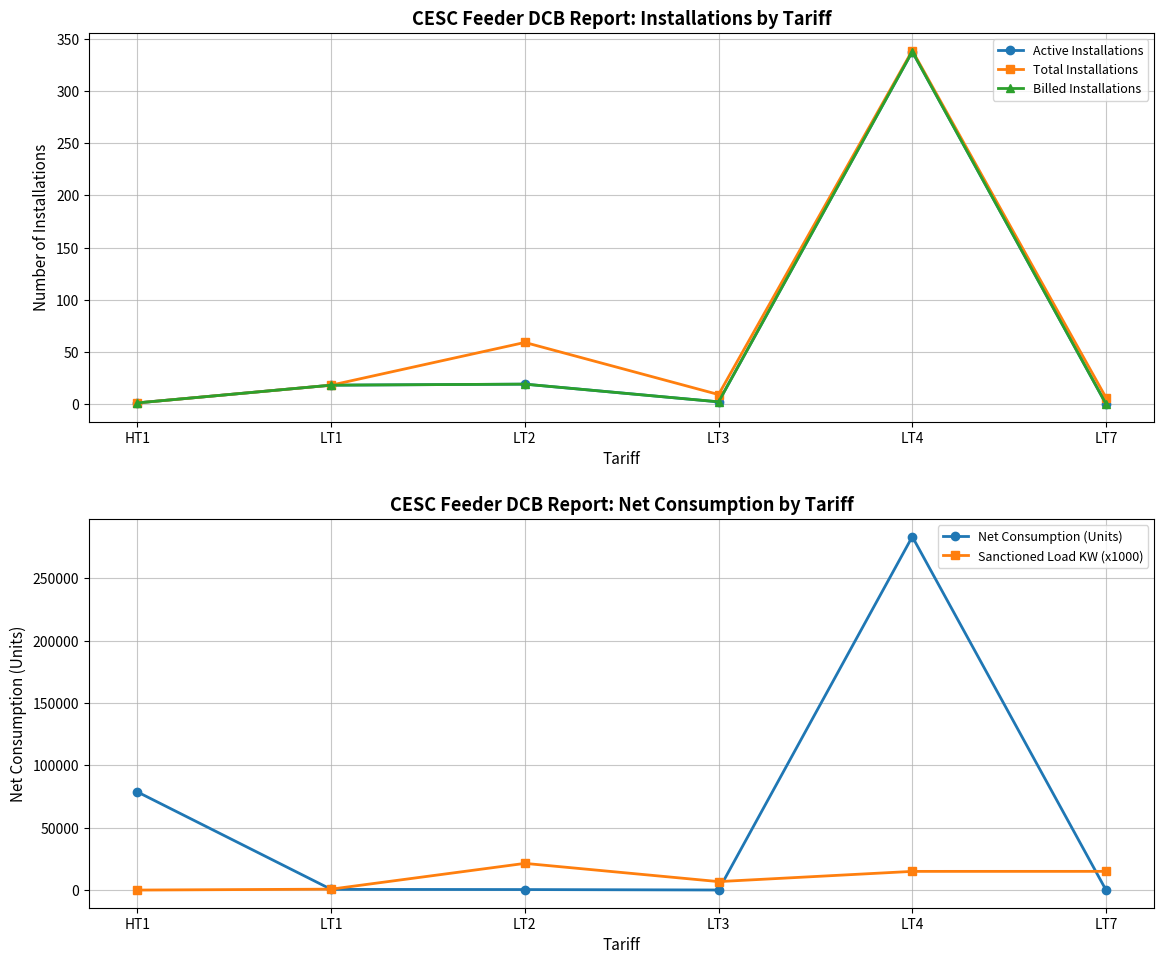

Which series has the largest range (max minus min)?

Net Consumption (Units)